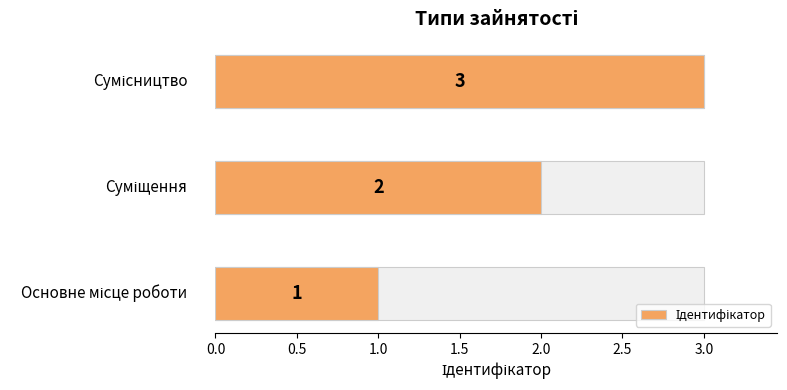

What is the difference between the maximum and minimum values?

2